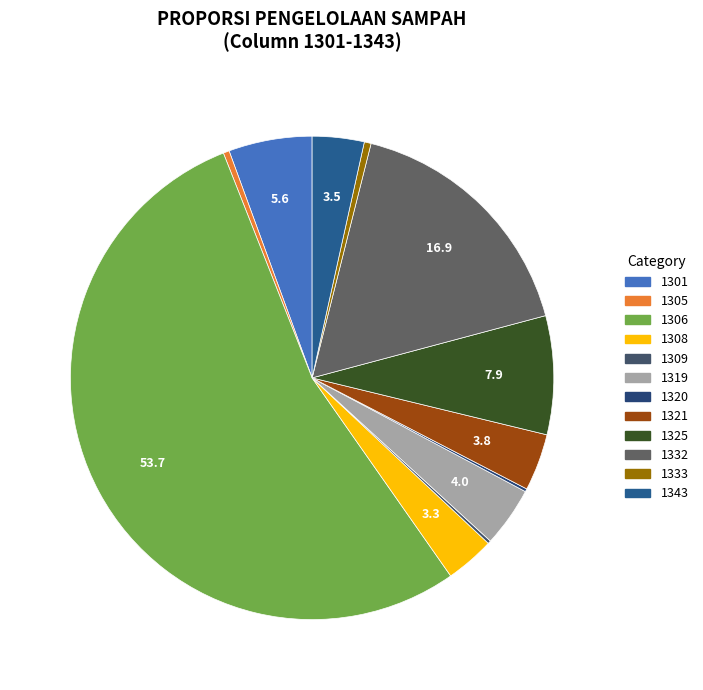

To the nearest percent, what is the average slice percentage?

8%